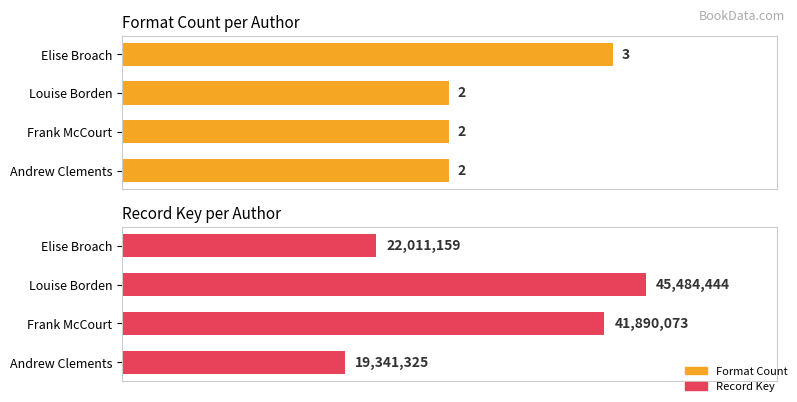

Which series has the largest total across all categories?

Record Key